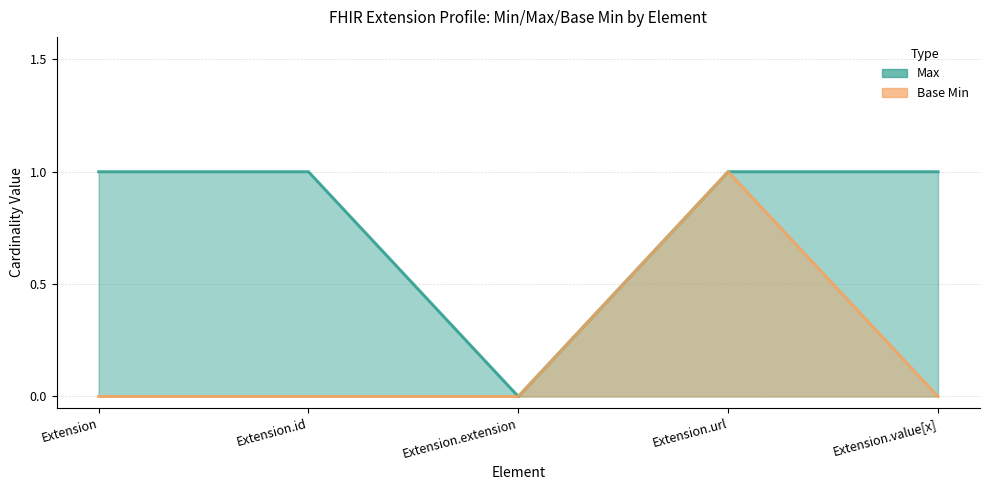

Is the value of Base Min at Extension greater than the value of Max at Extension.extension?

No